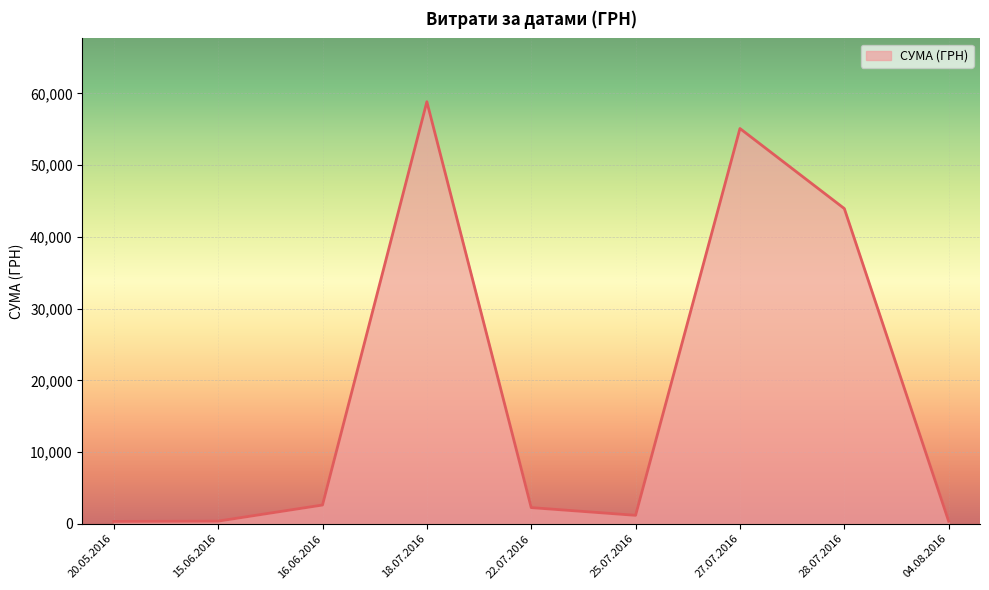

How many series are shown in this chart?

1